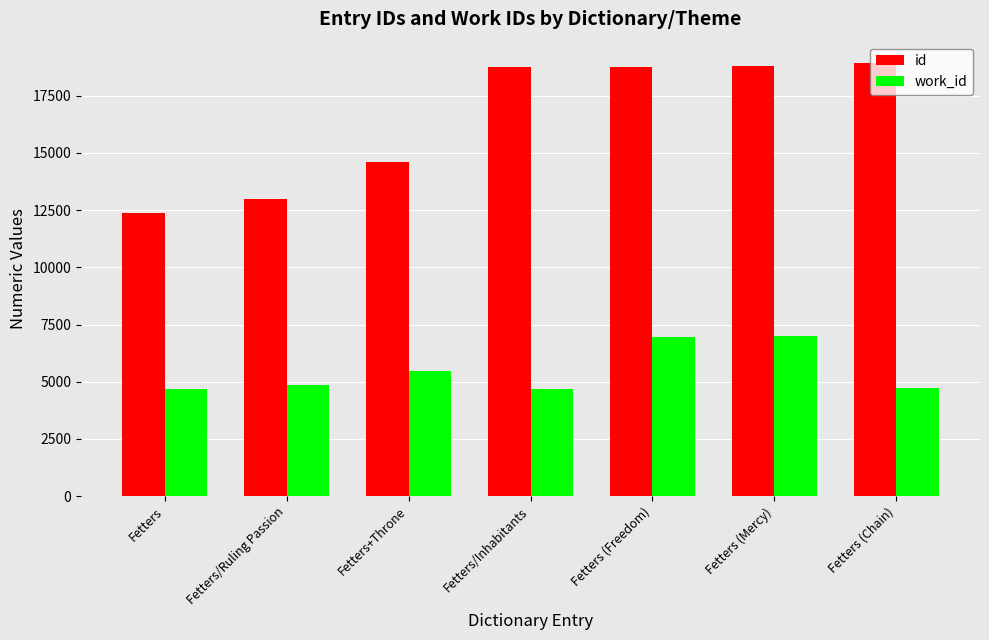

The value of work_id at Fetters/Inhabitants is 1088. True or false?

False